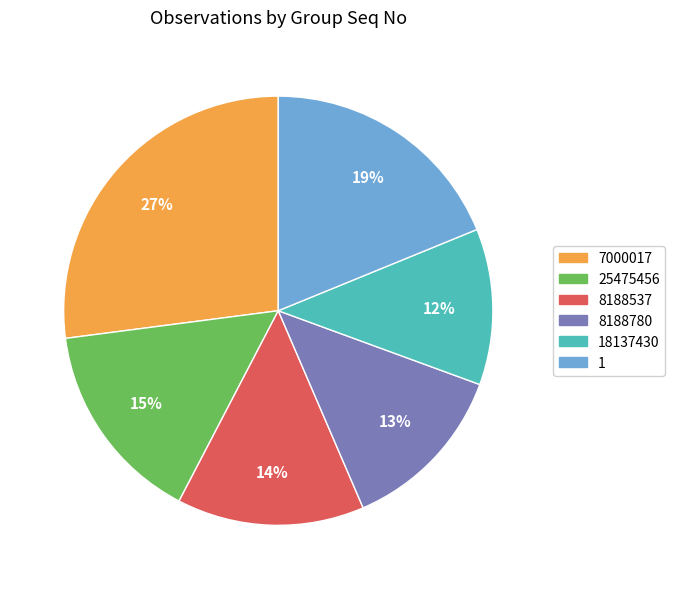

Does any single category account for the majority?

No